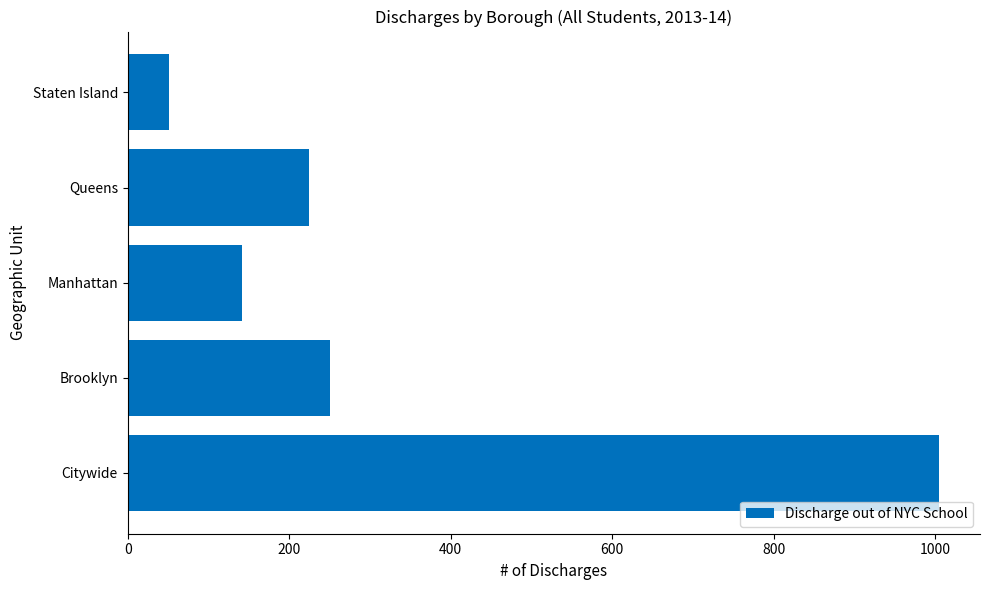

What is the sum of all values?

1673